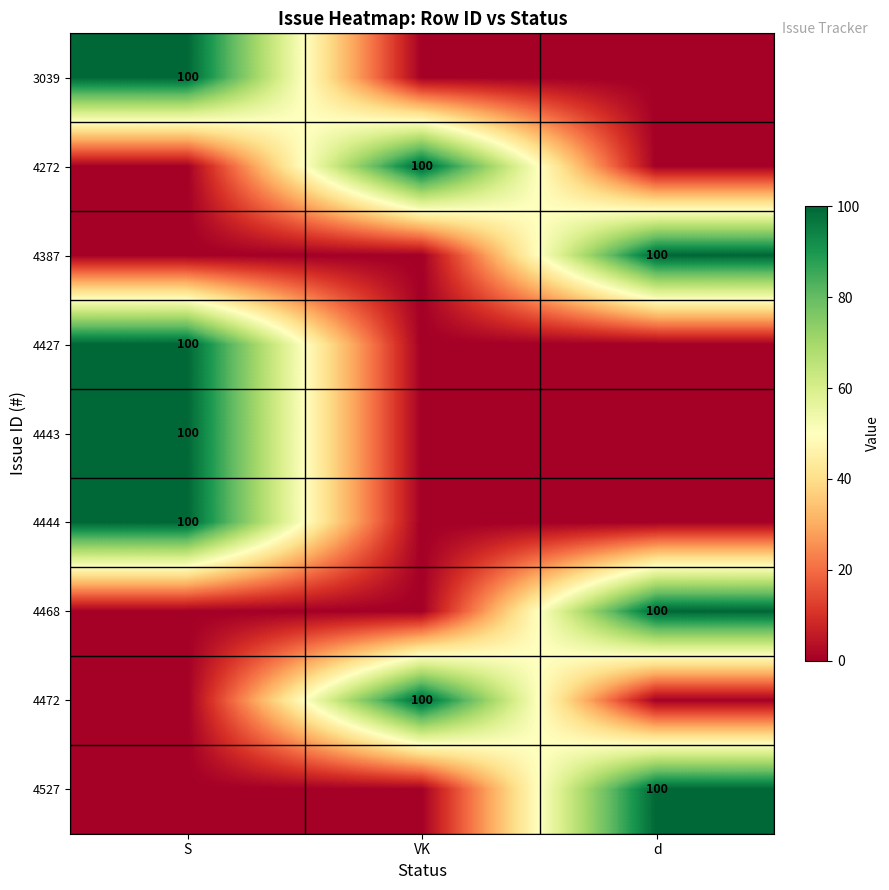

The value of 4472 at VK is 100. True or false?

True